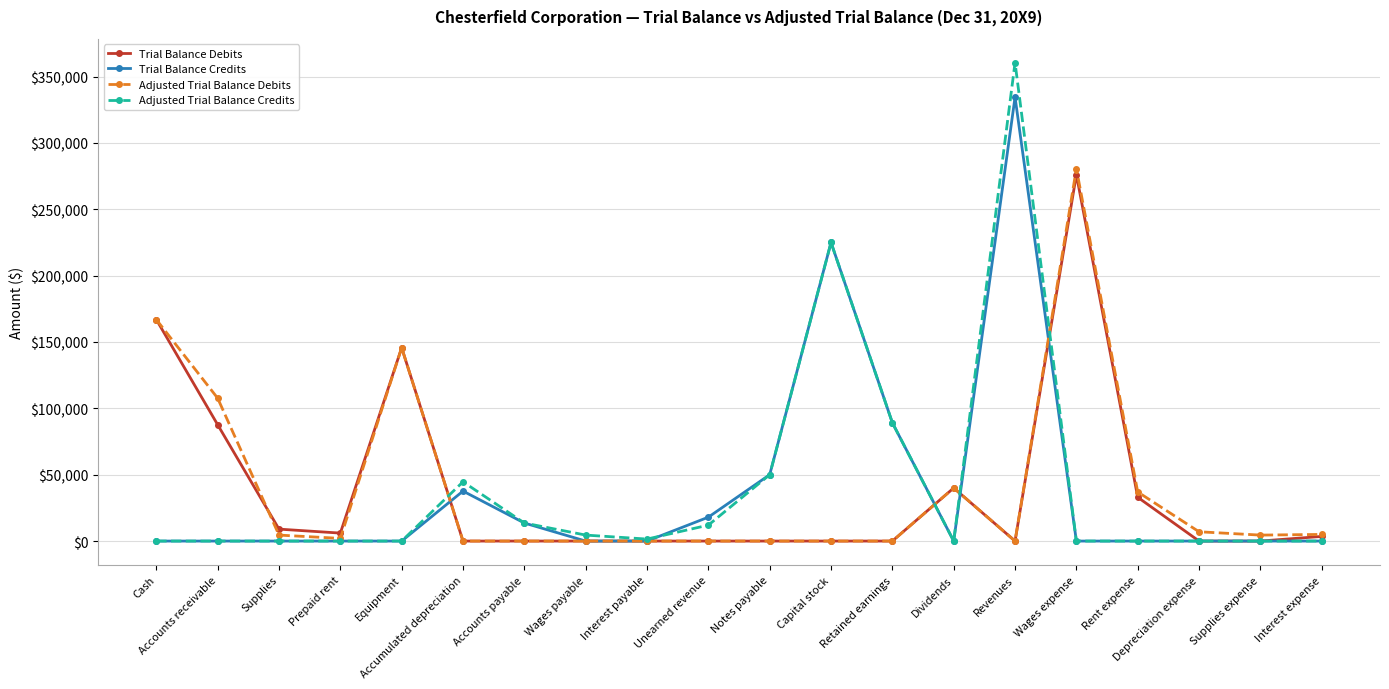

What is the maximum value for Adjusted Trial Balance Credits?

360490